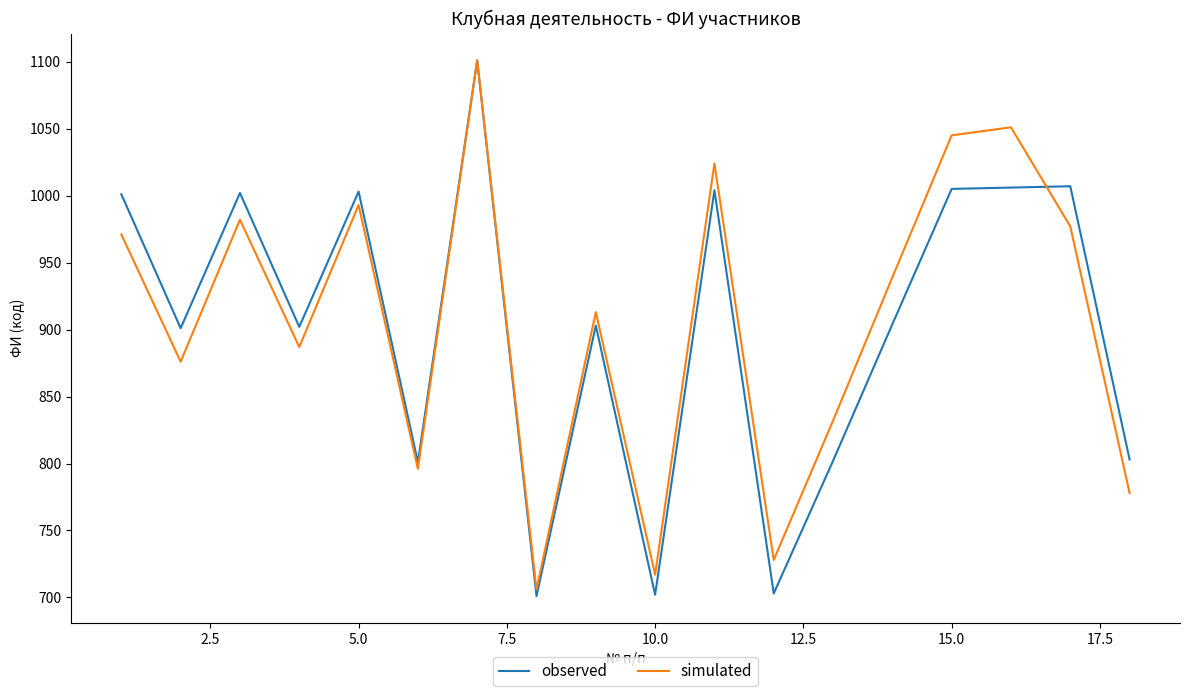

What is the greatest value displayed?

1101